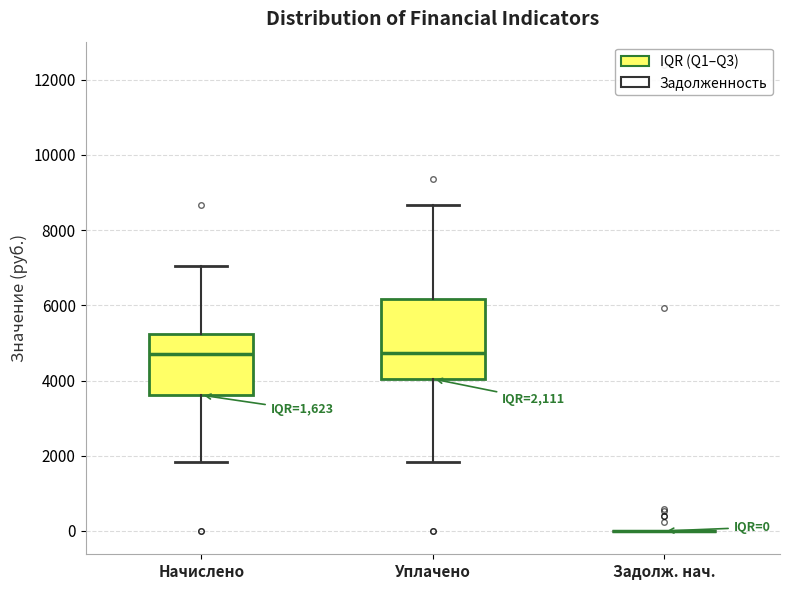

Comparing the boxes themselves (not the whiskers), which one is the tallest?

Уплачено